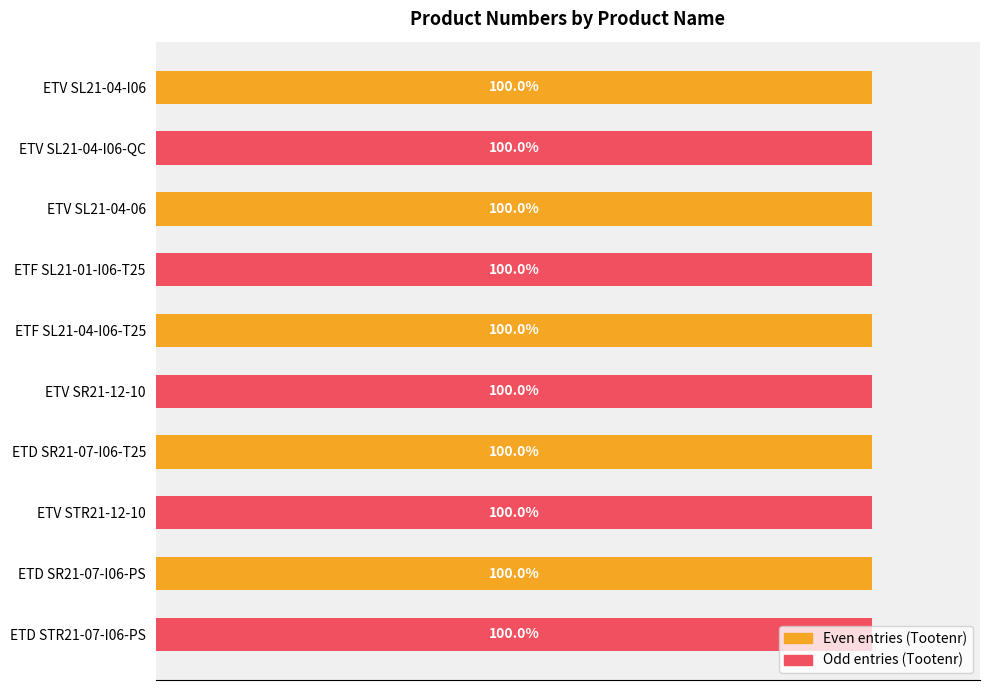

At which label is the value closest to 99?

ETV SL21-04-I06